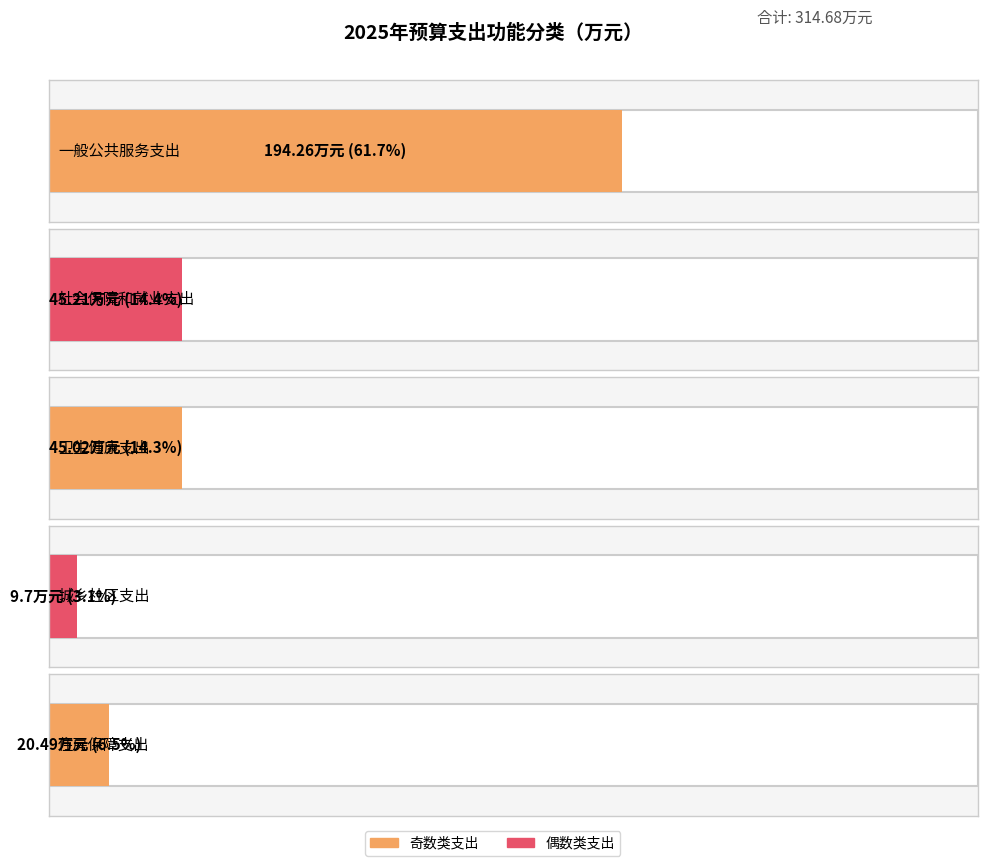

What position from the left is 社会保障和就业支出?

2